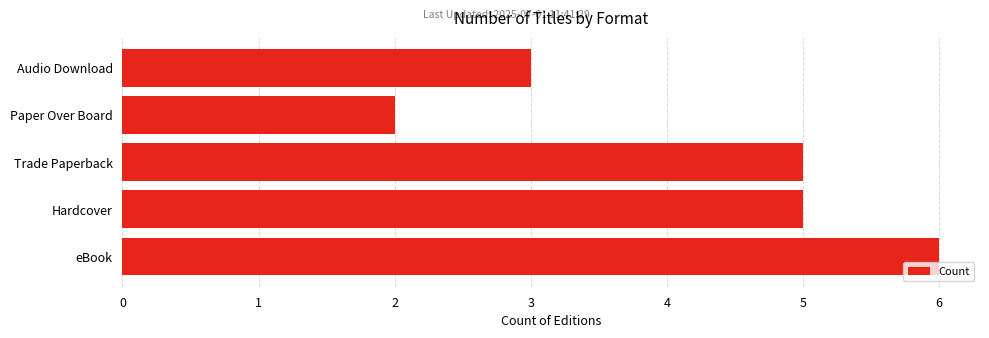

Read the value at Audio Download.

3